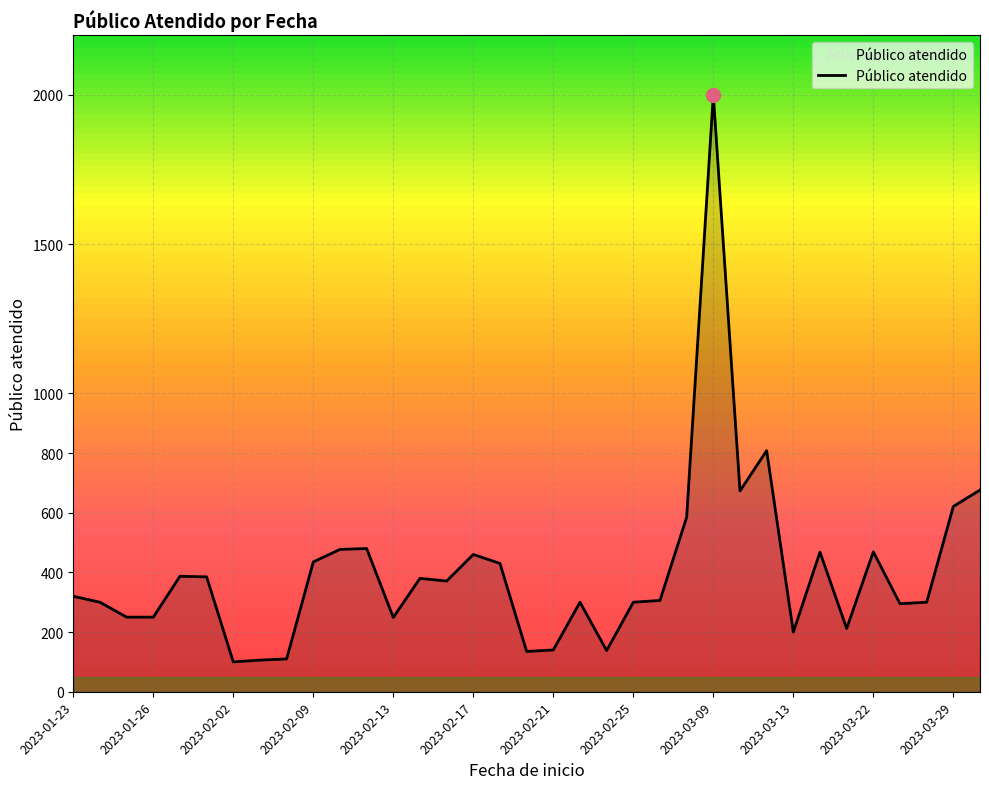

What is the difference between the maximum and minimum values?

1900